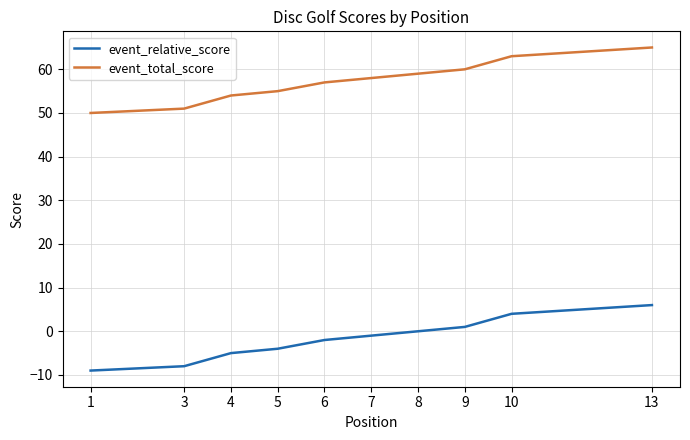

True or false: event_total_score and event_relative_score intersect in this chart.

False